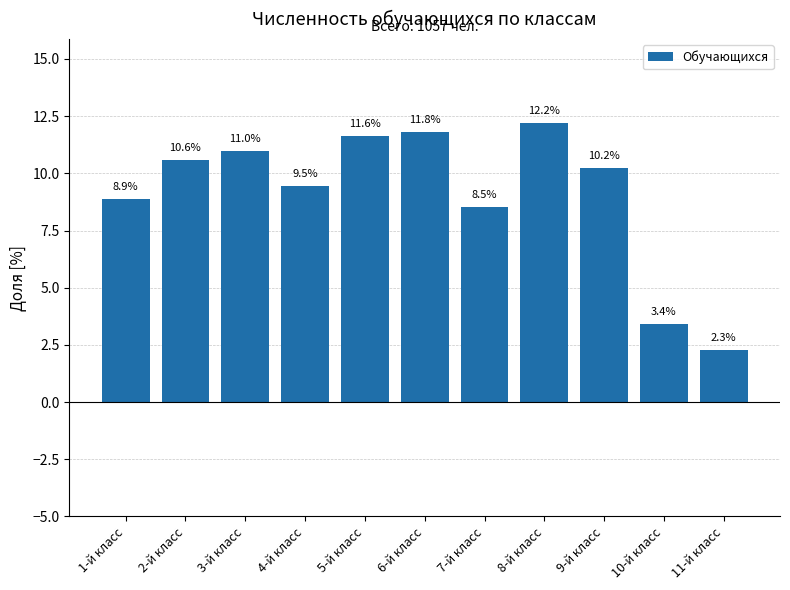

What is the value of the 11th bar from the left?

2.3